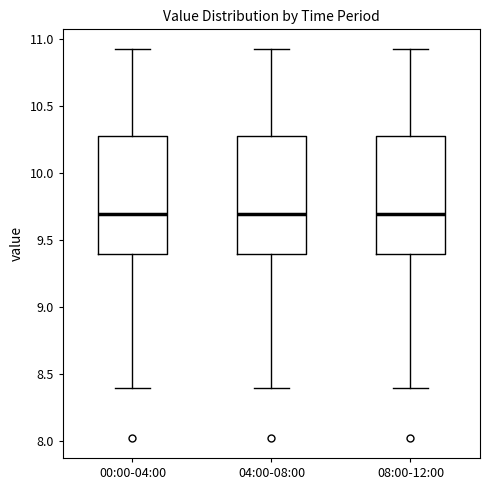

Reading left to right, read every box against the y-axis: the position of its median line, the range the box covers, and the ends of its whiskers. The values are not printed on the chart, so give them approximately, as read against the axis.

00:00-04:00: median 9.70, box 9.40 to 10.30, whiskers 8.40 to 10.95
04:00-08:00: median 9.70, box 9.40 to 10.30, whiskers 8.40 to 10.95
08:00-12:00: median 9.70, box 9.40 to 10.30, whiskers 8.40 to 10.95